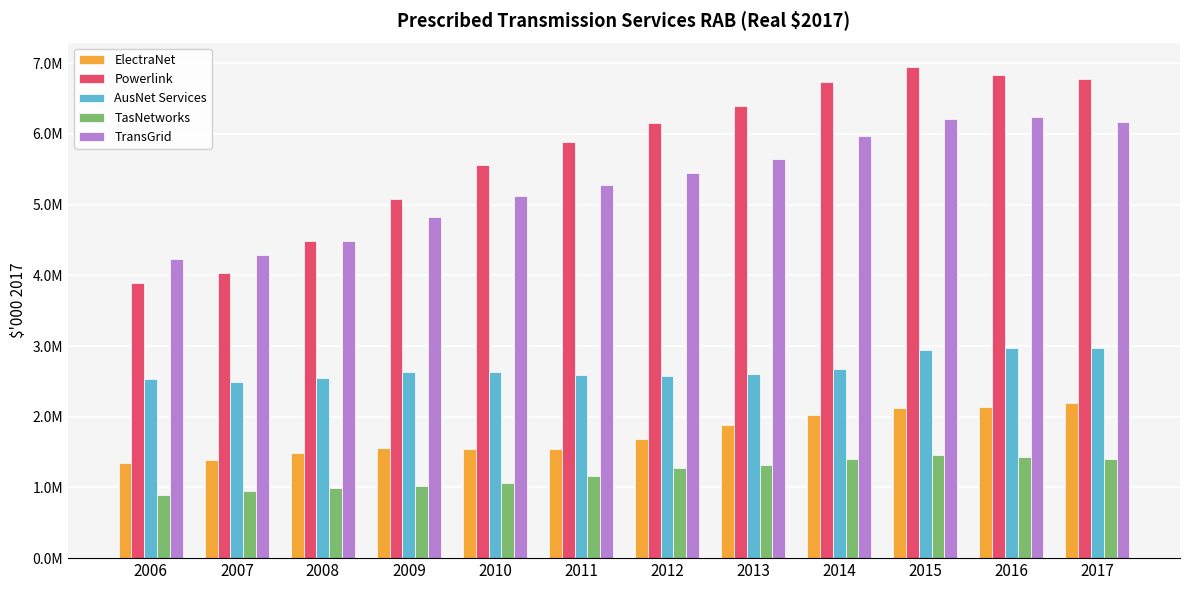

At 2011, list the series in order from largest to smallest.

Powerlink, TransGrid, AusNet Services, ElectraNet, TasNetworks